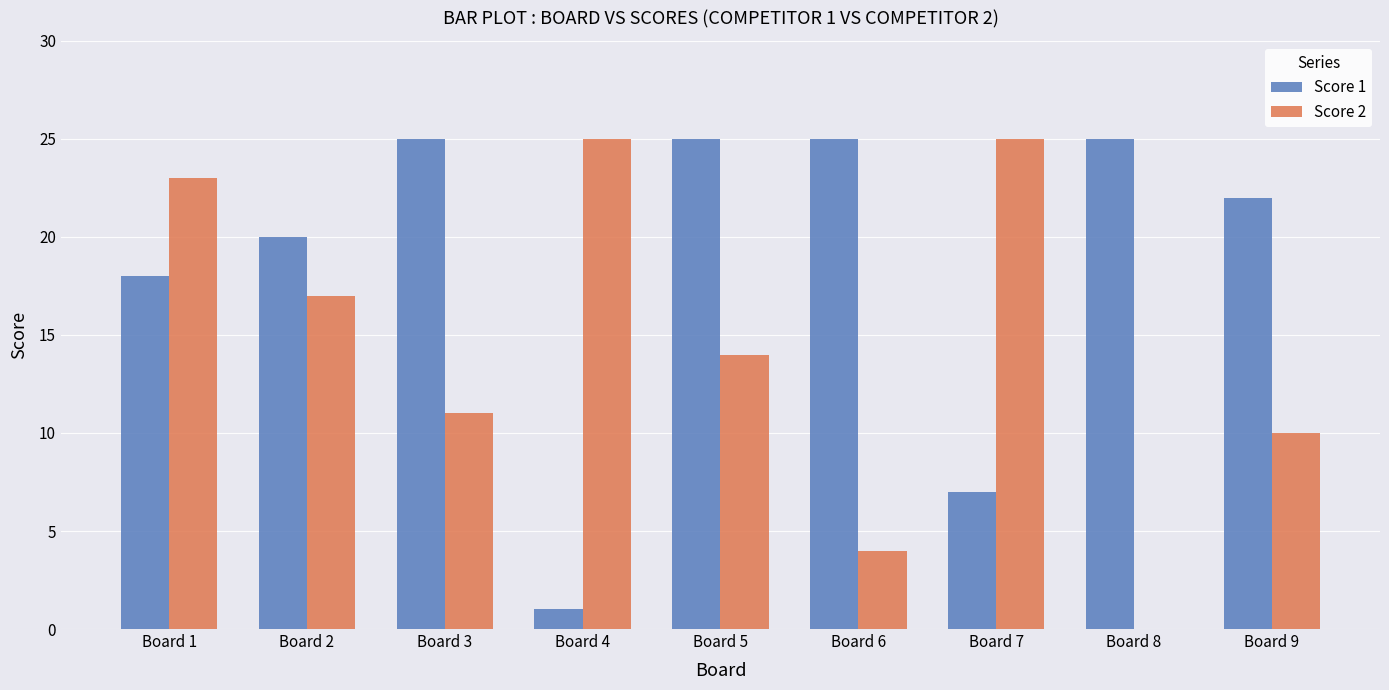

What is the total value across all series at Board 2?

37